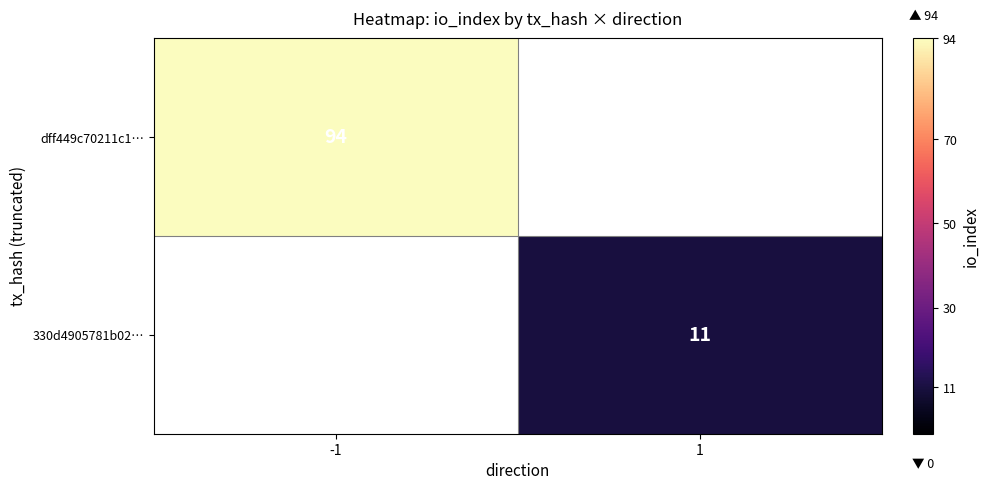

At how many categories does at least one series exceed 32?

1